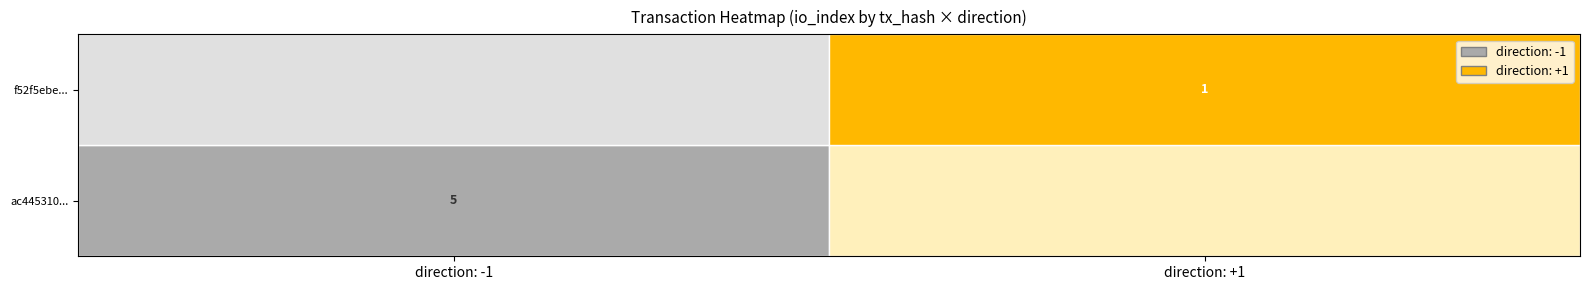

Is it true that ac445310... equals 7 at direction: -1?

False